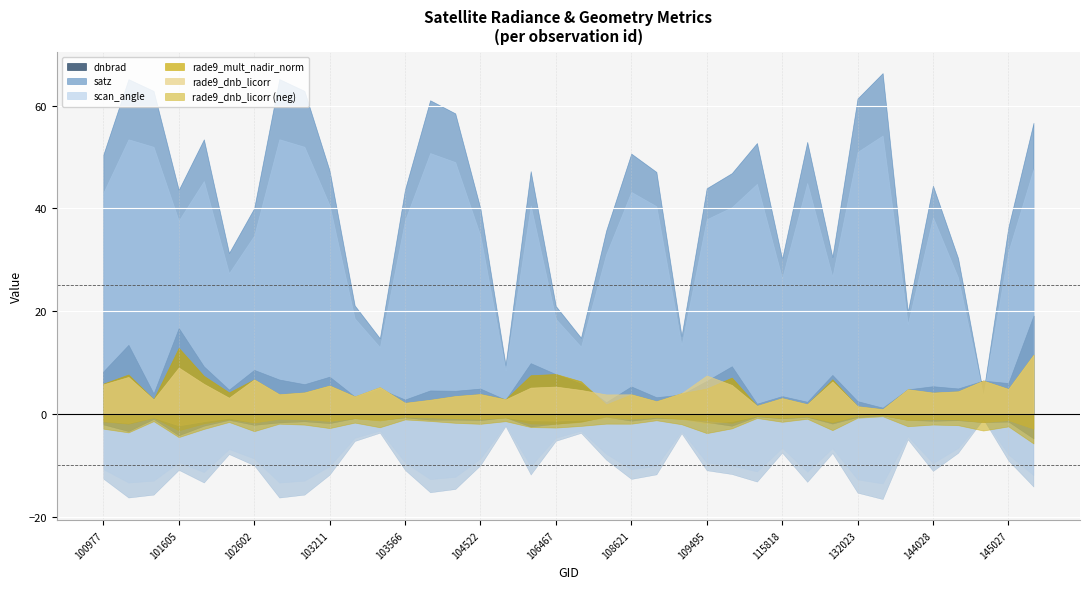

How many intersections are there between rade9_mult_nadir_norm and dnbrad?

12